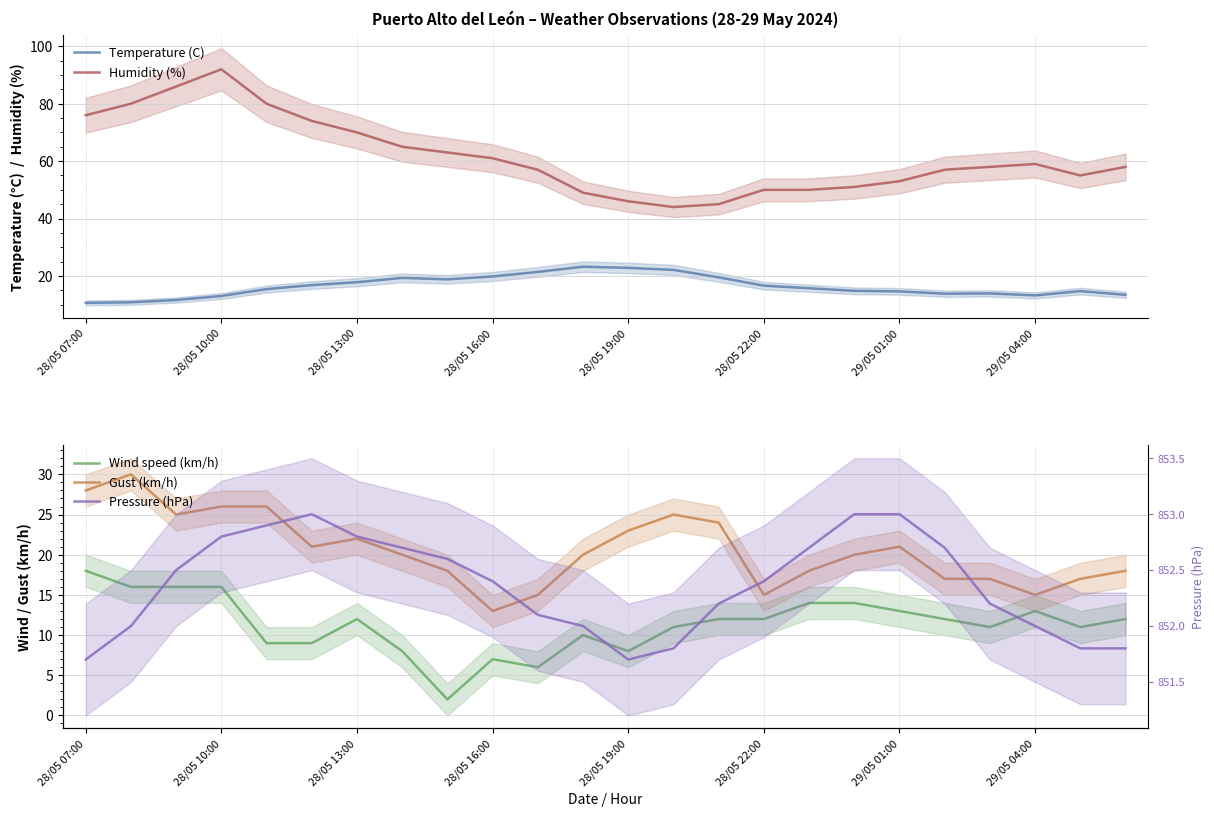

What is the maximum value shown in the chart?

853.0